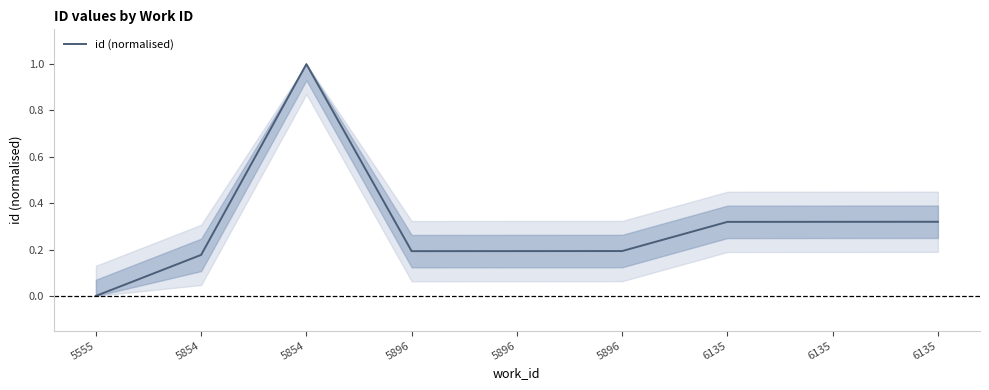

Is it true that the value at 5896 is 0.3?

False